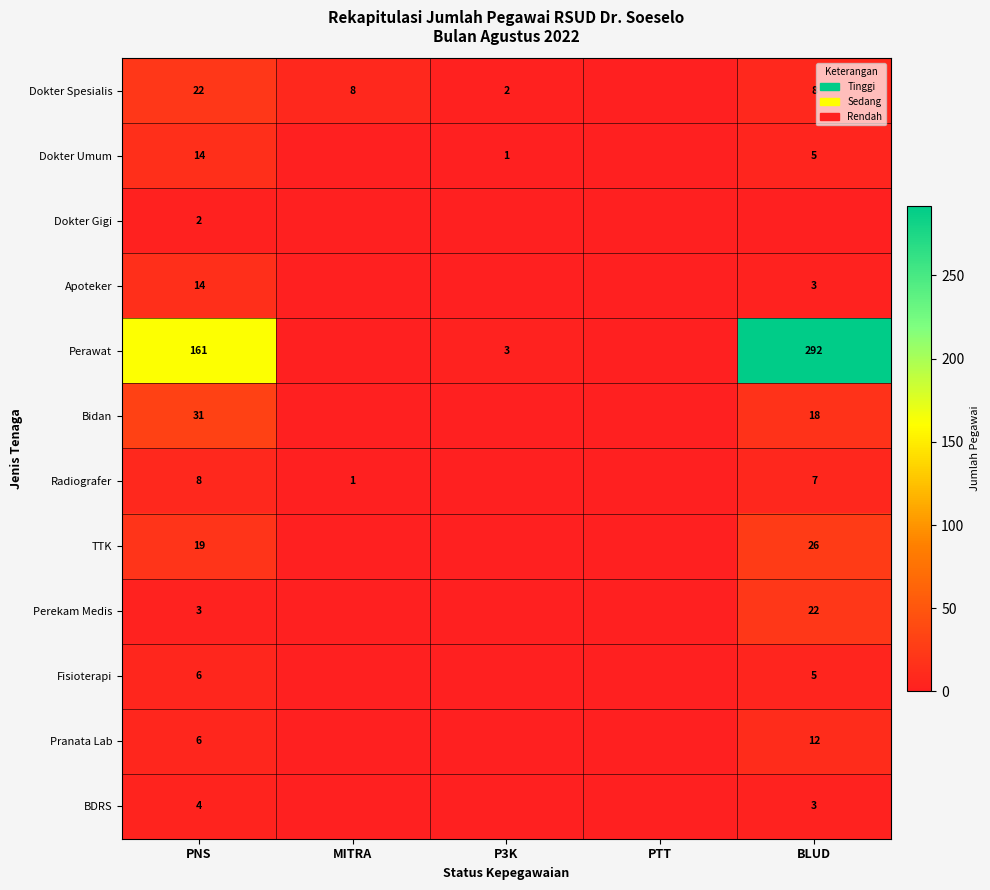

What is the spread (max minus min) of values at BLUD?

292